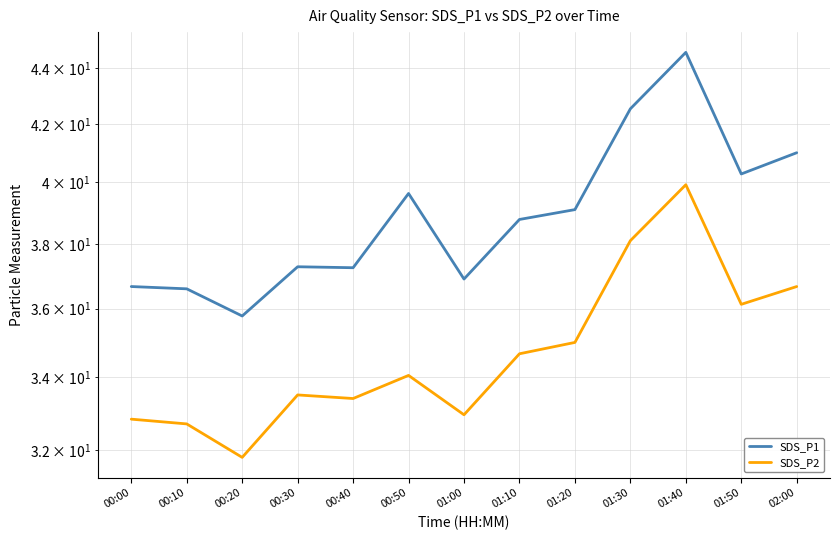

Reading left to right, list all the values displayed in this chart.

SDS_P1: 36.7	36.6	35.8	37.3	37.2	39.6	36.9	38.8	39.1	42.5	44.6	40.3	41.0
SDS_P2: 32.8	32.7	31.8	33.5	33.4	34.0	33.0	34.7	35.0	38.1	39.9	36.1	36.7